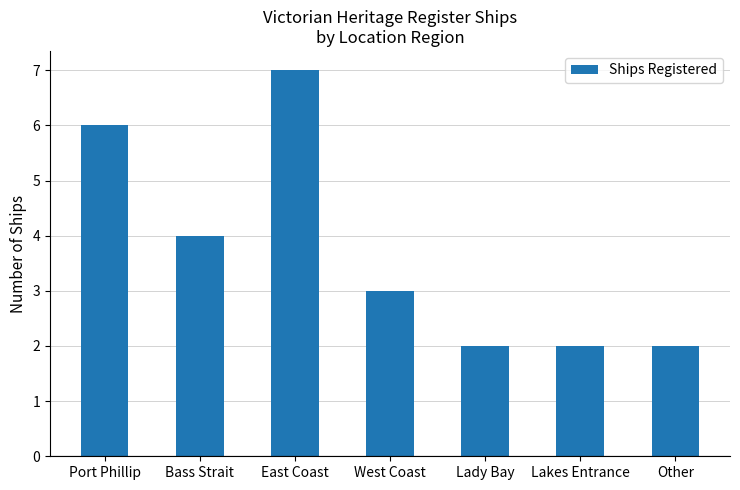

Does the chart contain stacked bars?

No